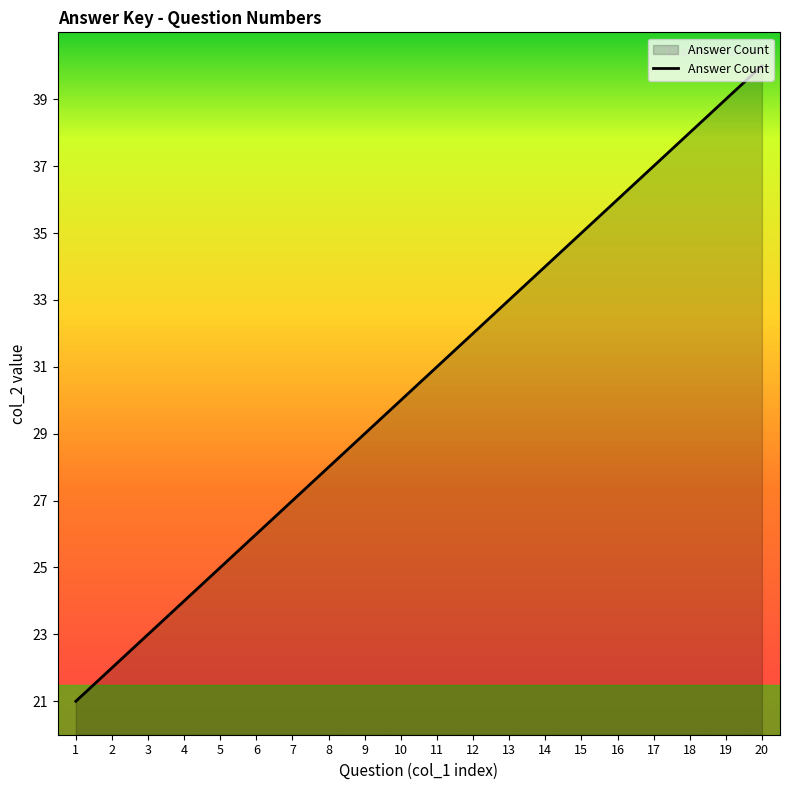

What is the maximum value shown in the chart?

40